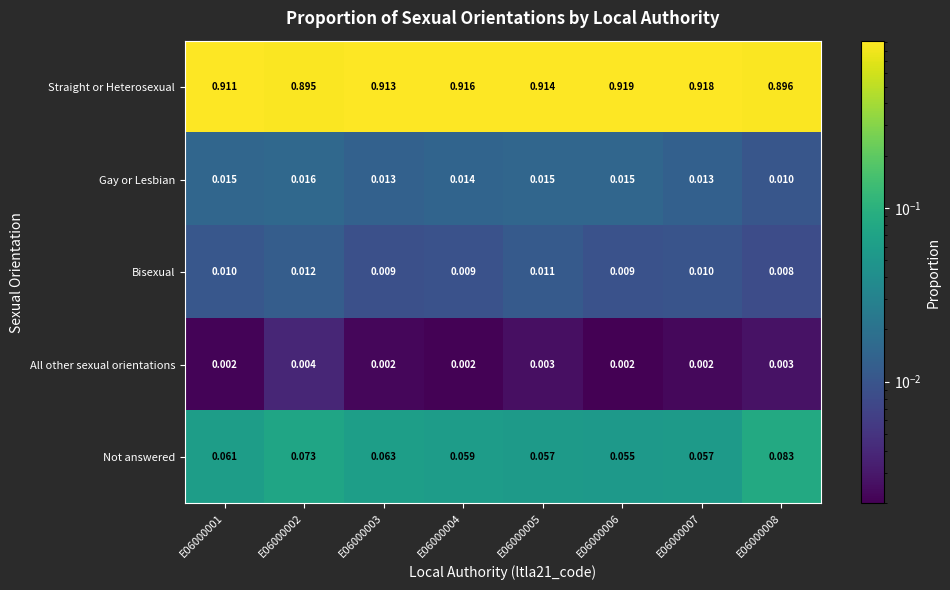

Which series has the largest total across all categories?

Straight or Heterosexual